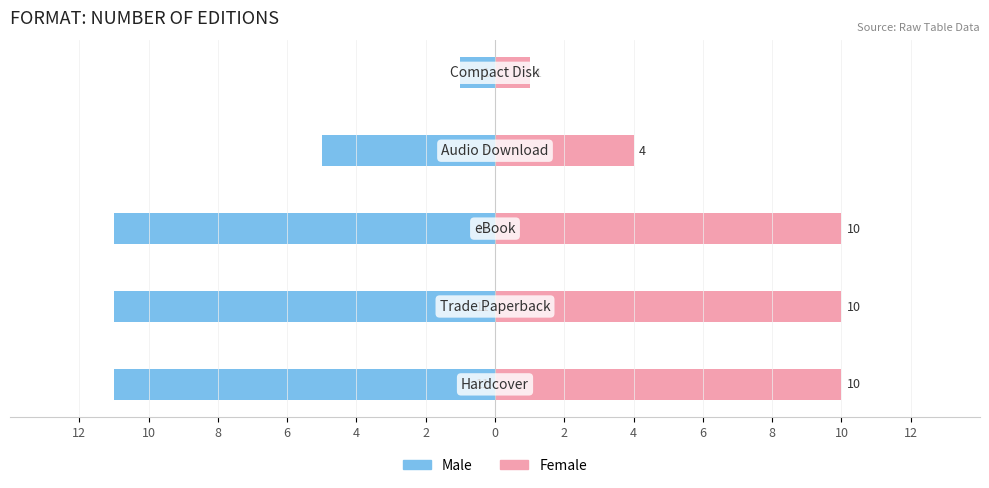

What is the sum of all Male values?

-39